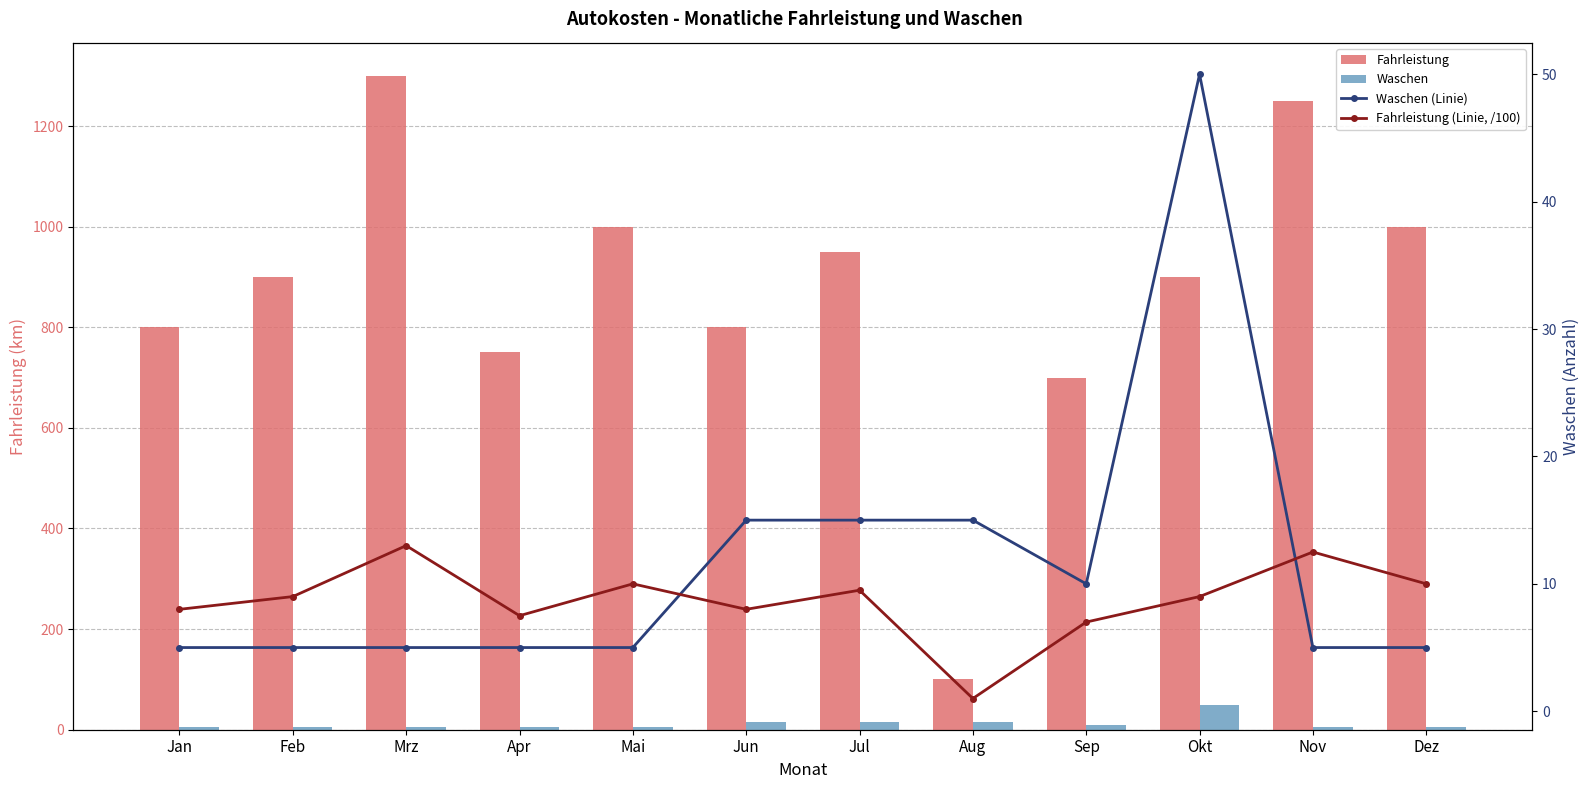

Count the number of categories in the chart.

12